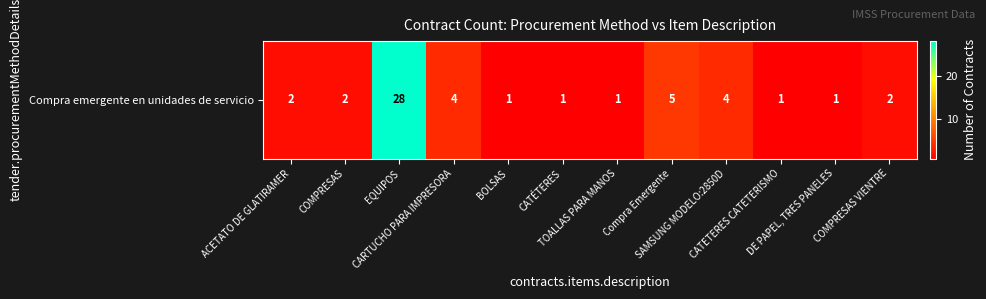

Reading left to right, transcribe all the data shown in this chart.

ACETATO DE GLATIRAMER=2	COMPRESAS=2	EQUIPOS=28	CARTUCHO PARA IMPRESORA=4	BOLSAS=1	CATÉTERES=1	TOALLAS PARA MANOS=1	Compra Emergente=5	SAMSUNG MODELO:2850D=4	CATETERES CATETERISMO=1	DE PAPEL, TRES PANELES=1	COMPRESAS VIENTRE=2